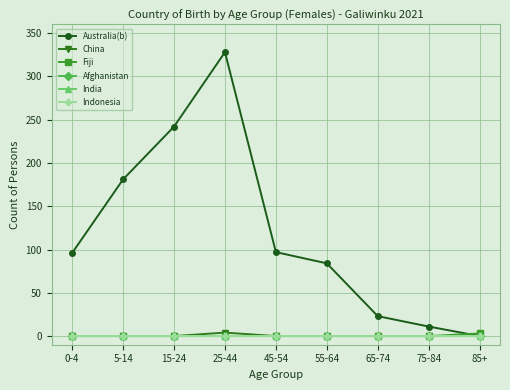

At which category is the sum across all series the highest?

25-44